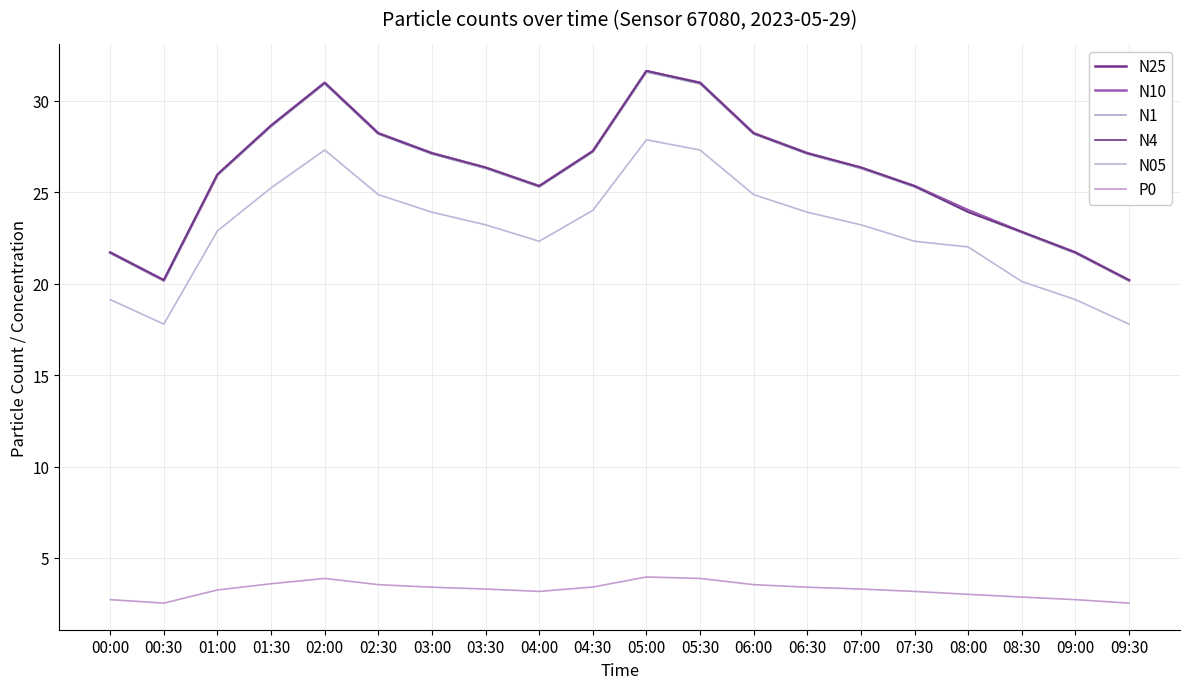

How many series are shown in this chart?

6